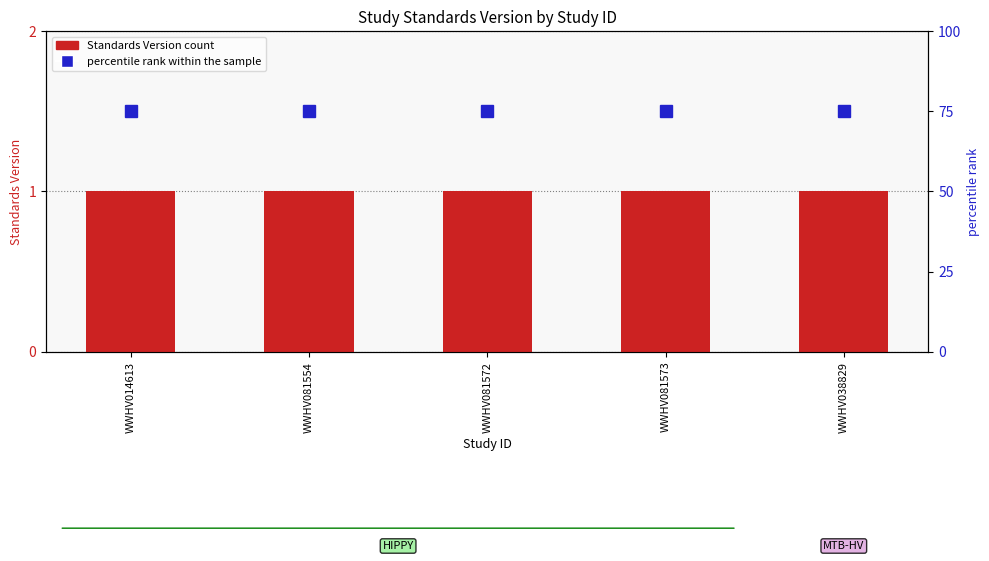

Reading right to left, transcribe all the data shown in this chart.

Standards Version: 1	1	1	1	1
percentile rank within the sample: 75	75	75	75	75